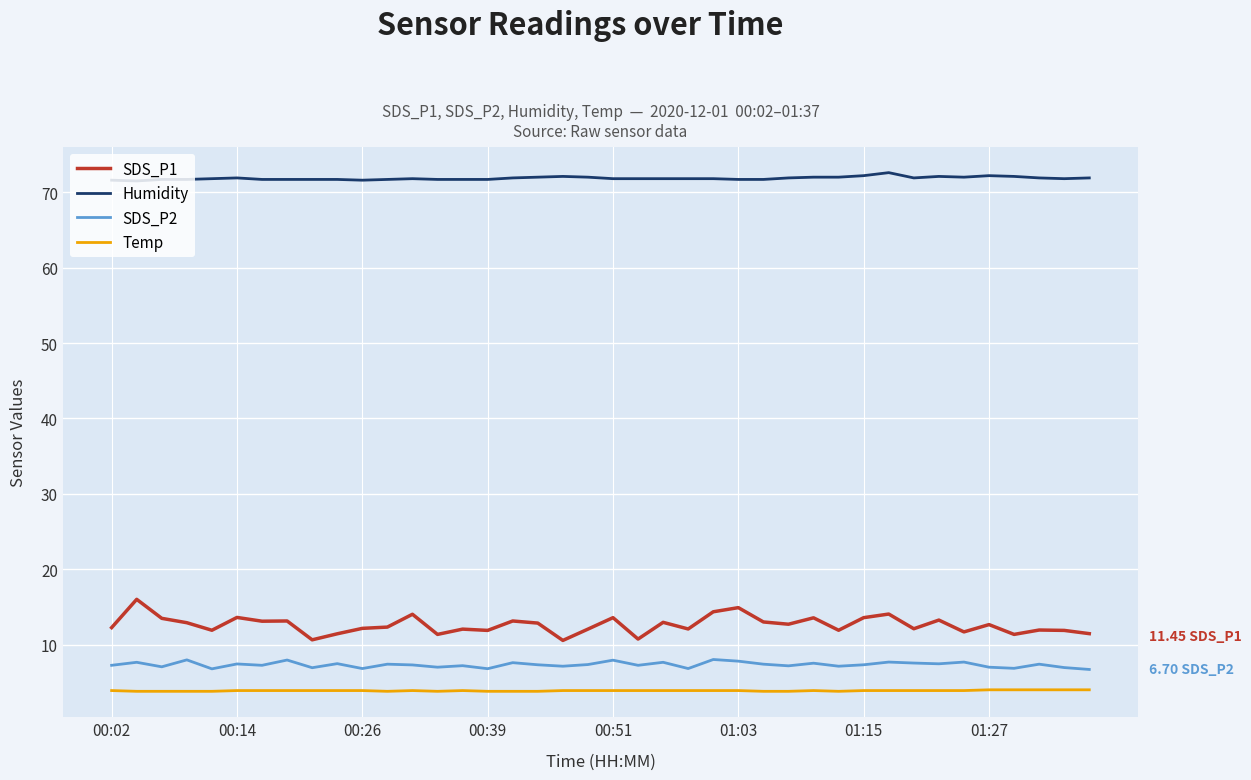

True or false: SDS_P1 and Temp cross at least once.

False